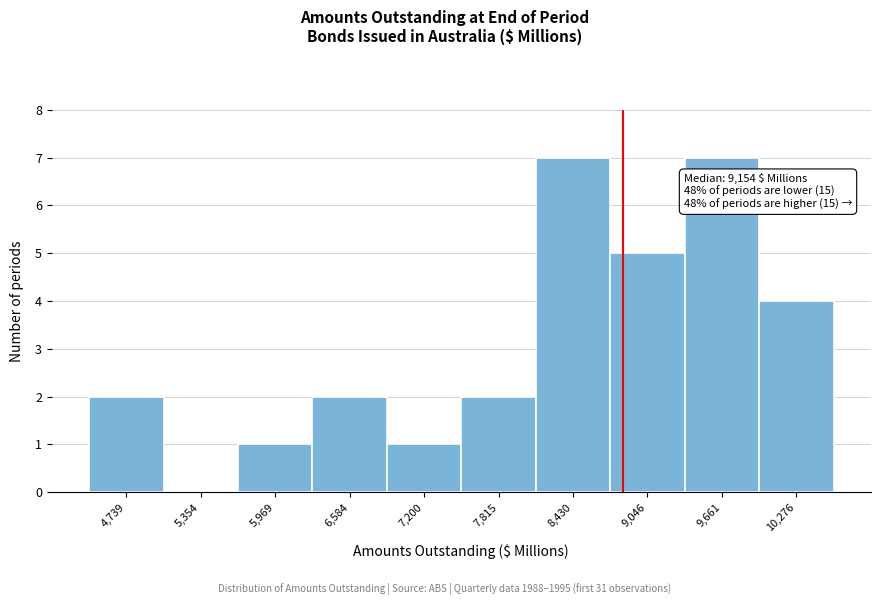

Reading left to right, what are all the values shown in this chart?

4,739=2	5,354=0	5,969=1	6,584=2	7,200=1	7,815=2	8,430=7	9,046=5	9,661=7	10,276=4